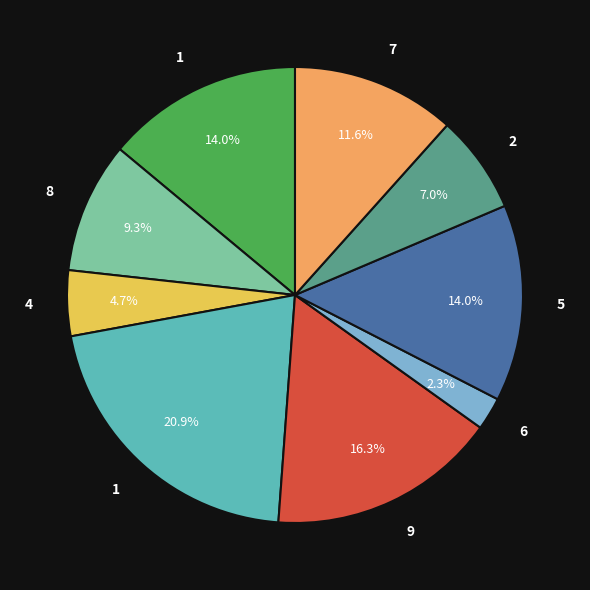

Is there a majority slice in this chart?

No